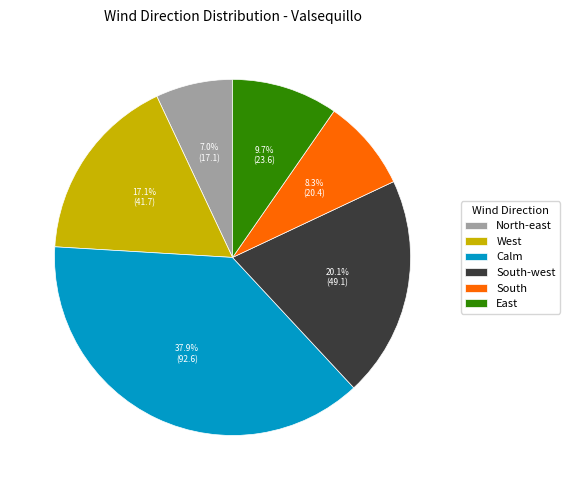

Approximately how many times larger is the value at West compared to Calm?

0.5